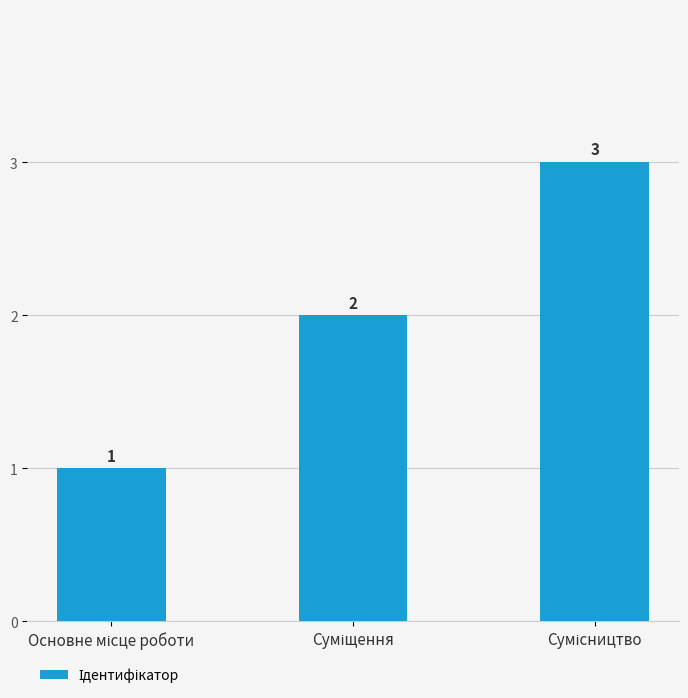

Count the values in the range 1 to 3.

3